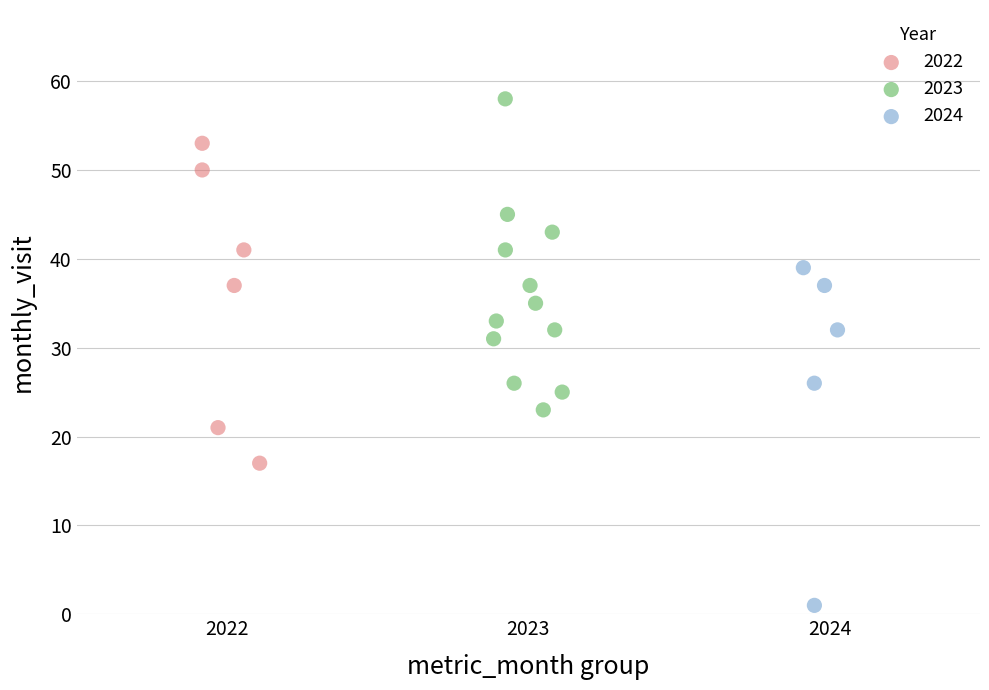

Which series has the widest spread of Y values?

2024